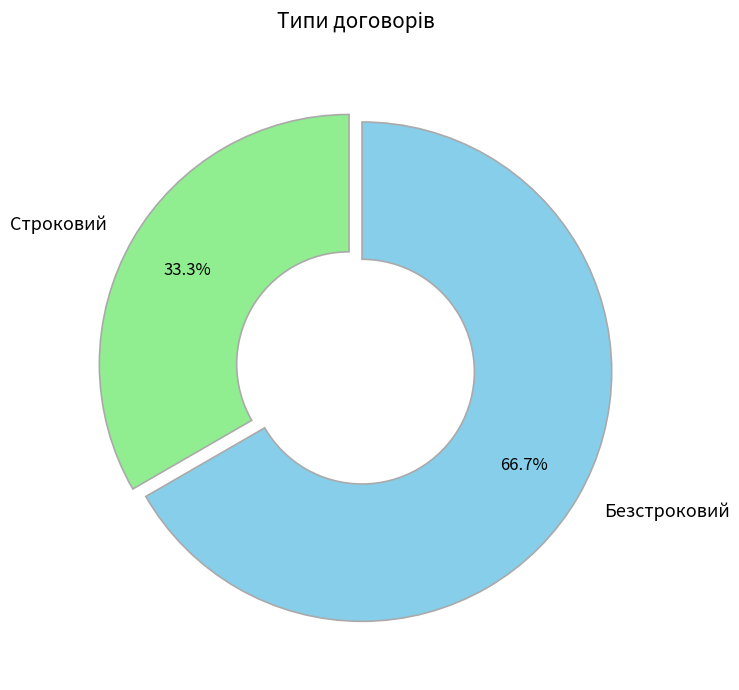

To the nearest percent, what is the combined percentage of Безстроковий and Строковий?

100%